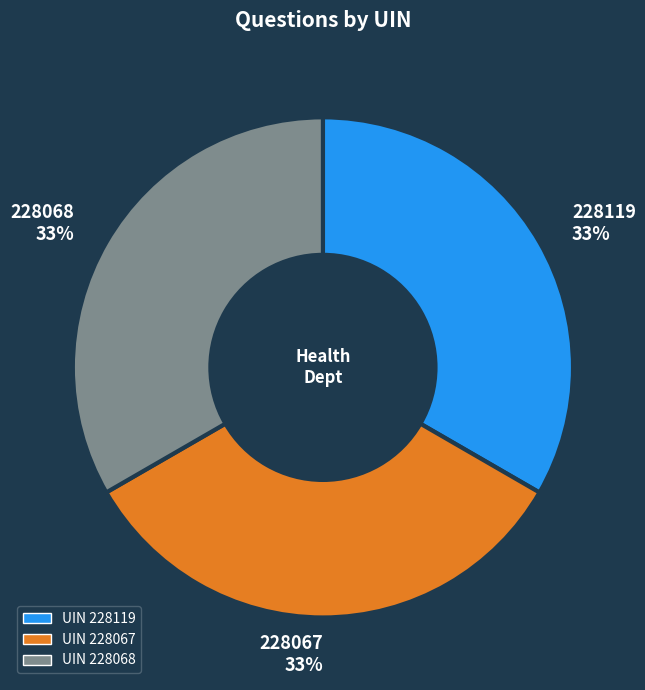

To the nearest percent, what is the average slice percentage?

33%